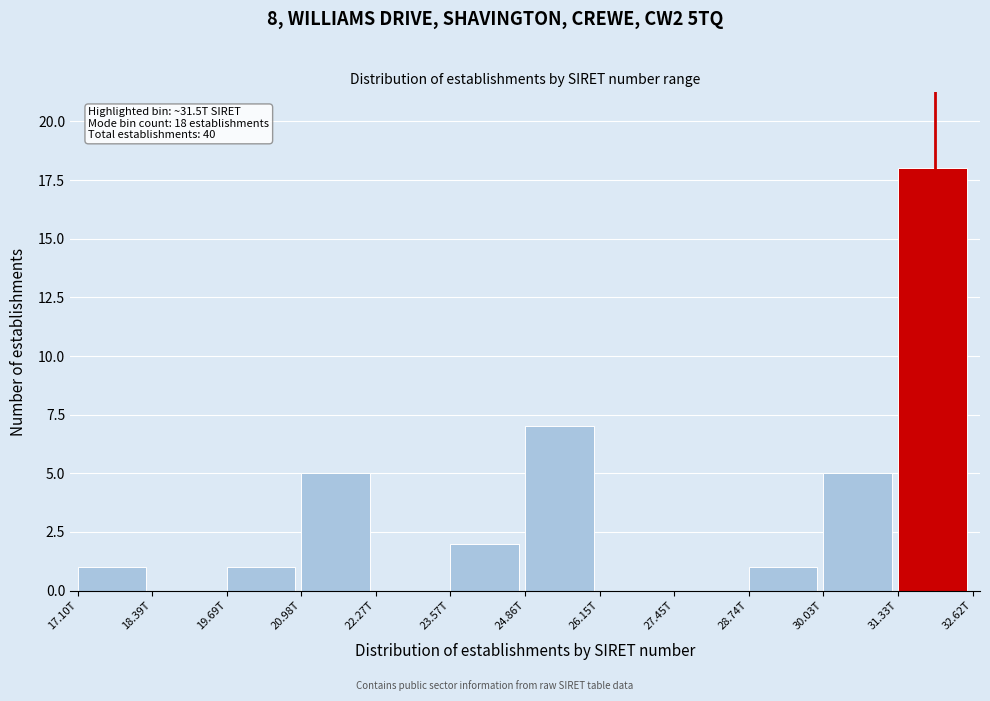

Reading right to left, extract all data points from this chart.

31.33T=18	30.03T=5	28.74T=1	27.45T=0	26.15T=0	24.86T=7	23.57T=2	22.27T=0	20.98T=5	19.69T=1	18.39T=0	17.10T=1